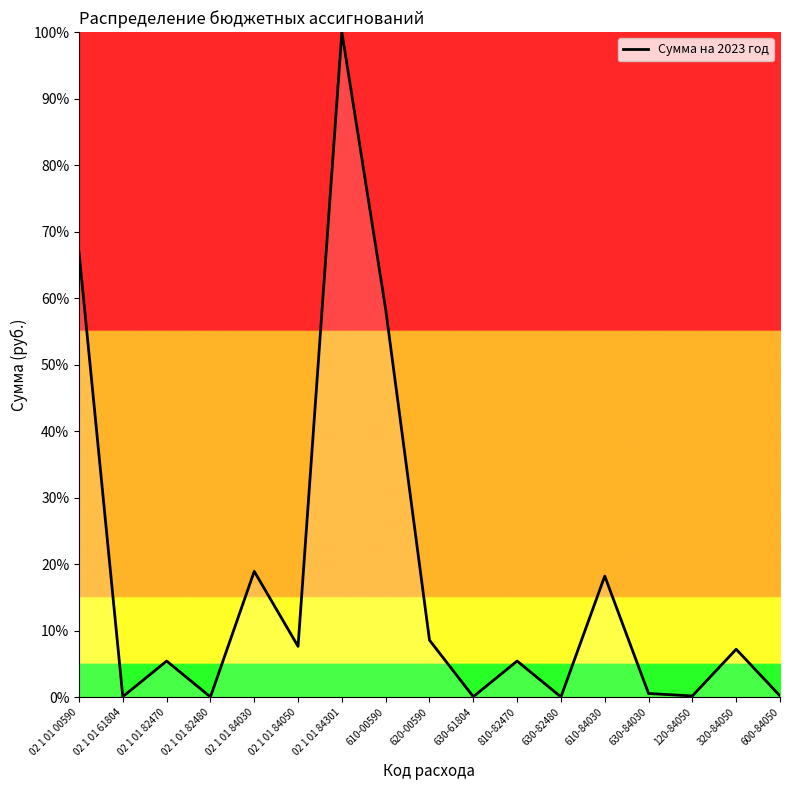

How many points are higher than both their immediate neighbors (excluding endpoints)?

6